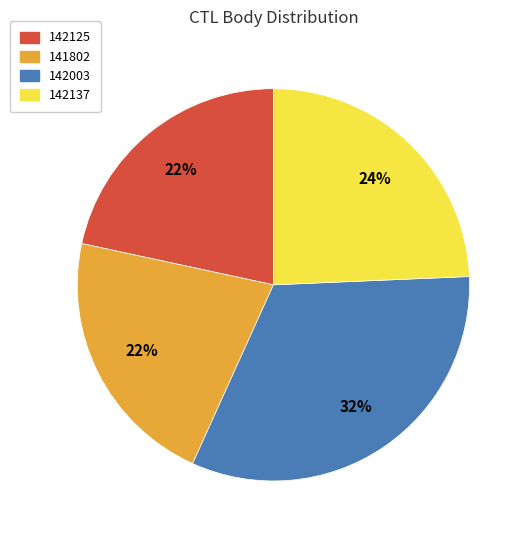

Approximately how many times larger is the value at 141802 compared to 142125?

1.0